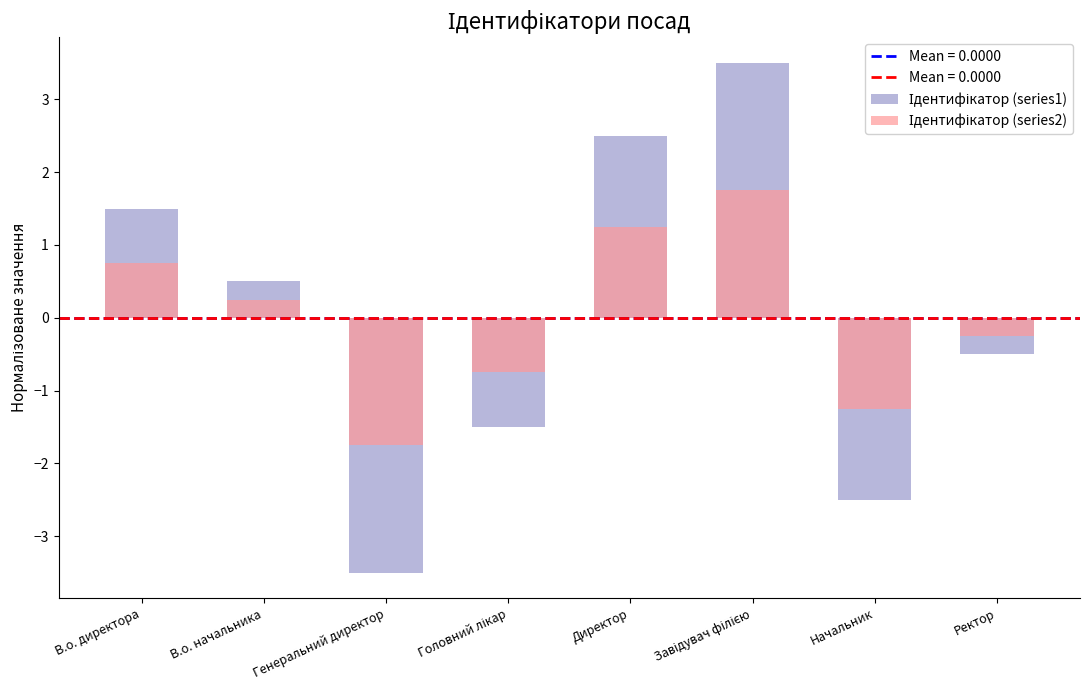

Which series has the largest total across all categories?

Ідентифікатор (series1)